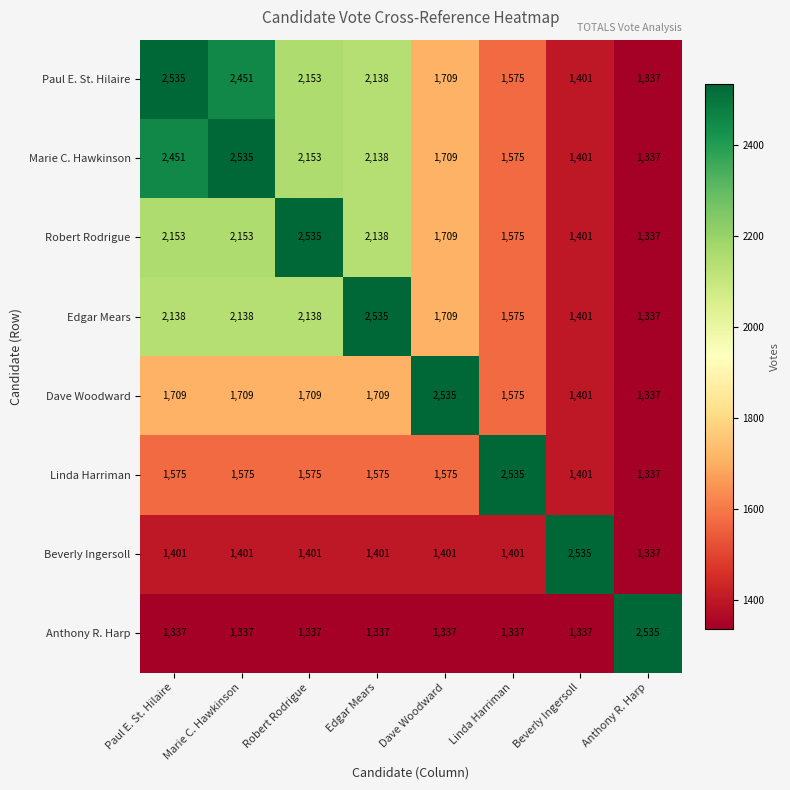

How many Edgar Mears values are between 1575 and 2138?

5